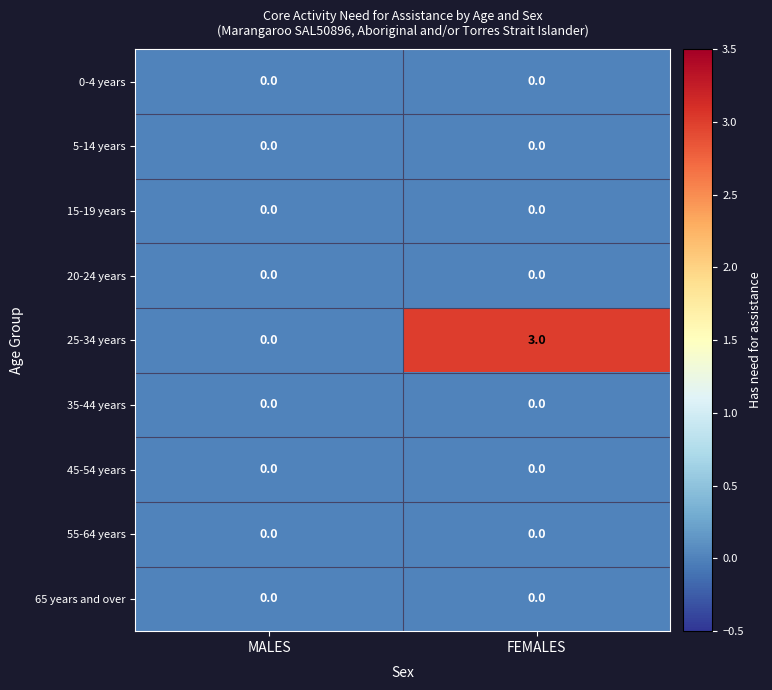

Rank the categories by 25-34 years value from highest to lowest.

FEMALES, MALES